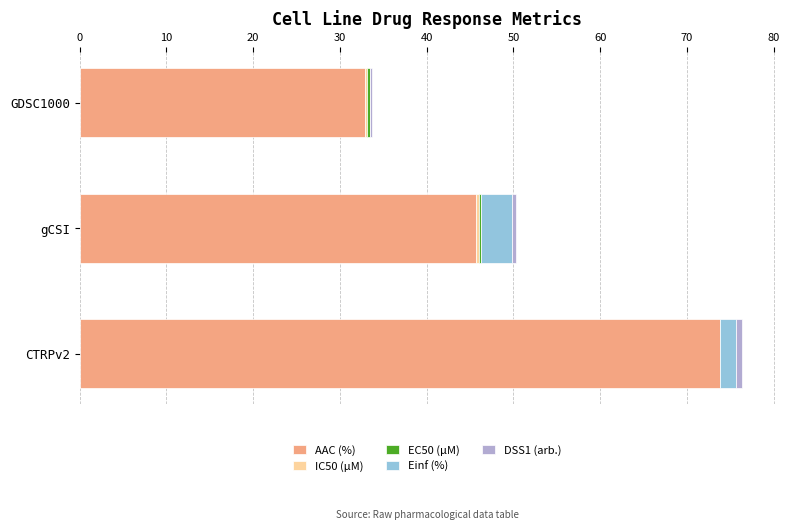

At which category is the sum across all series the highest?

CTRPv2